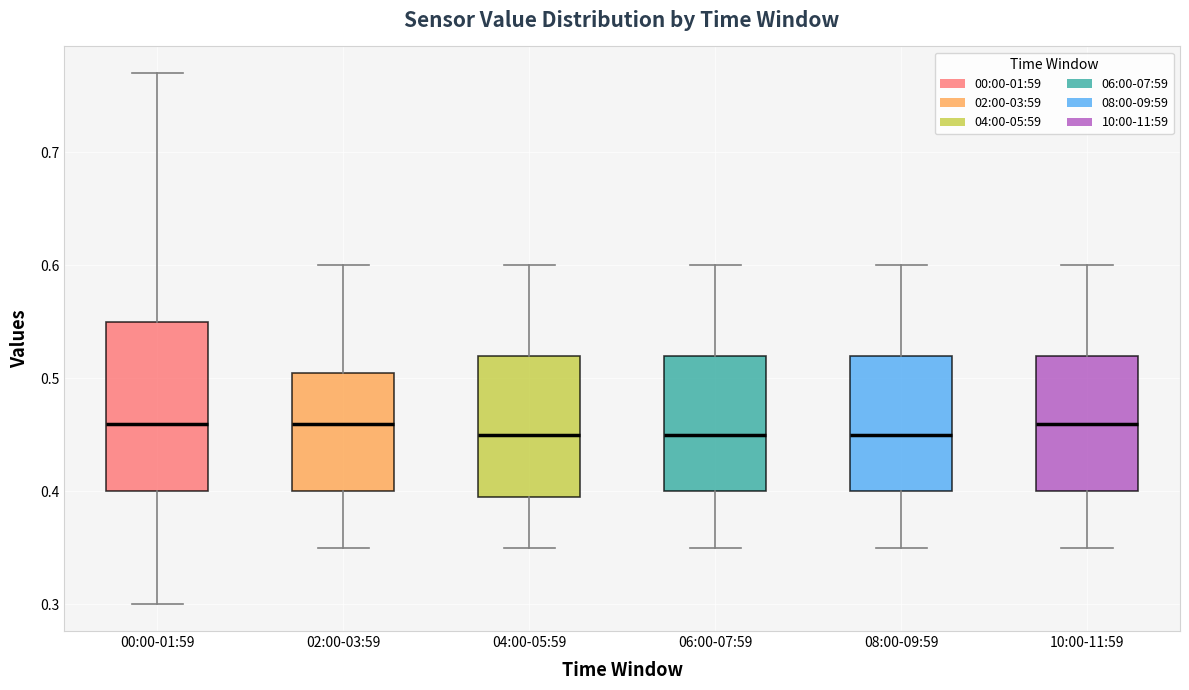

Where does the lower whisker of the box for 04:00-05:59 end on the y-axis? The values are not printed on the chart, so give them approximately, as read against the axis.

0.35